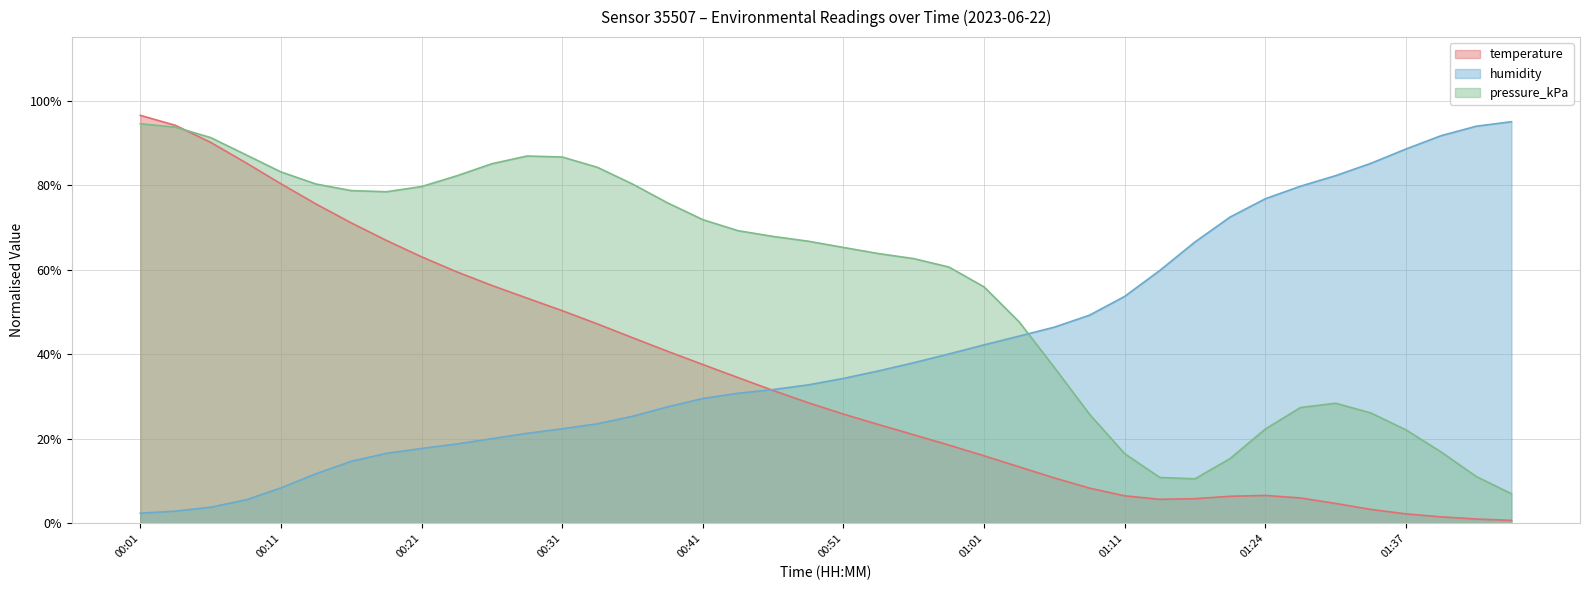

Does the chart have visible grid lines?

Yes